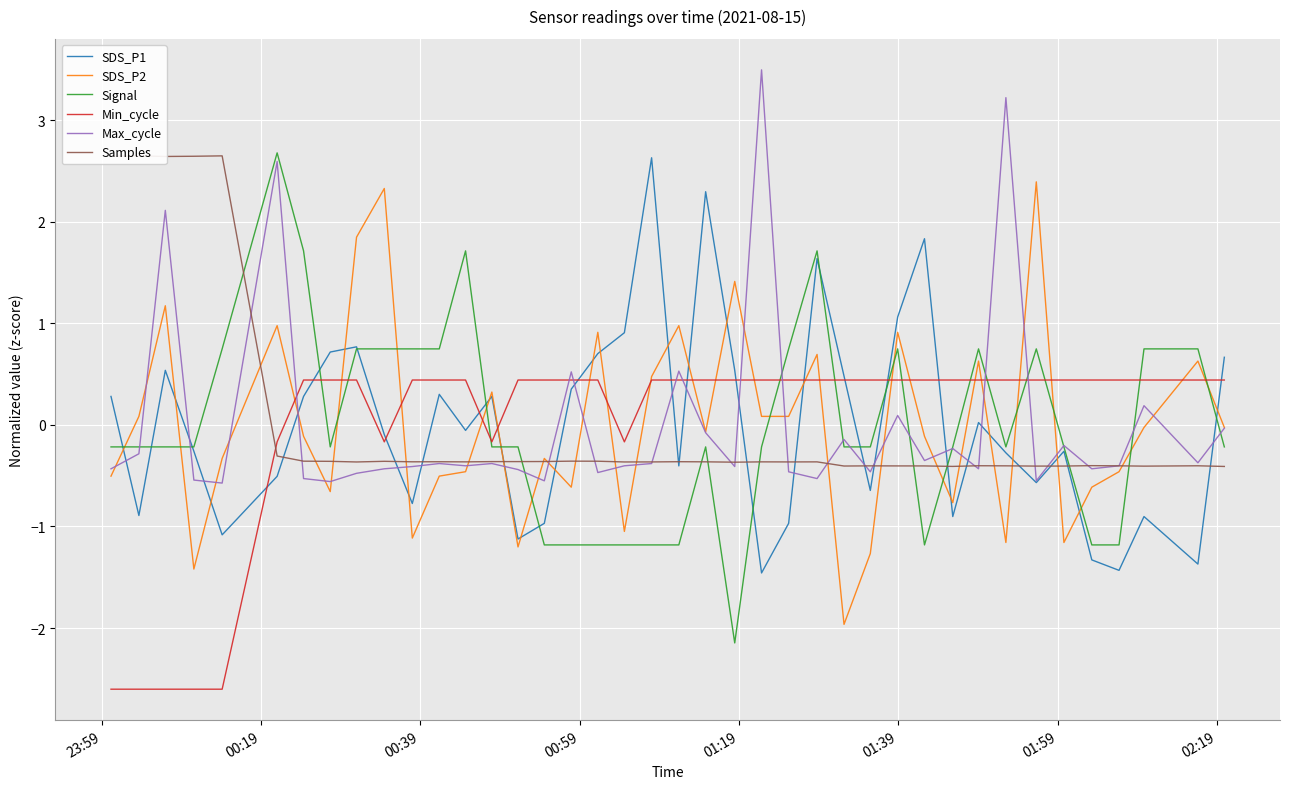

What is the lowest value of the Min_cycle series?

-2.6